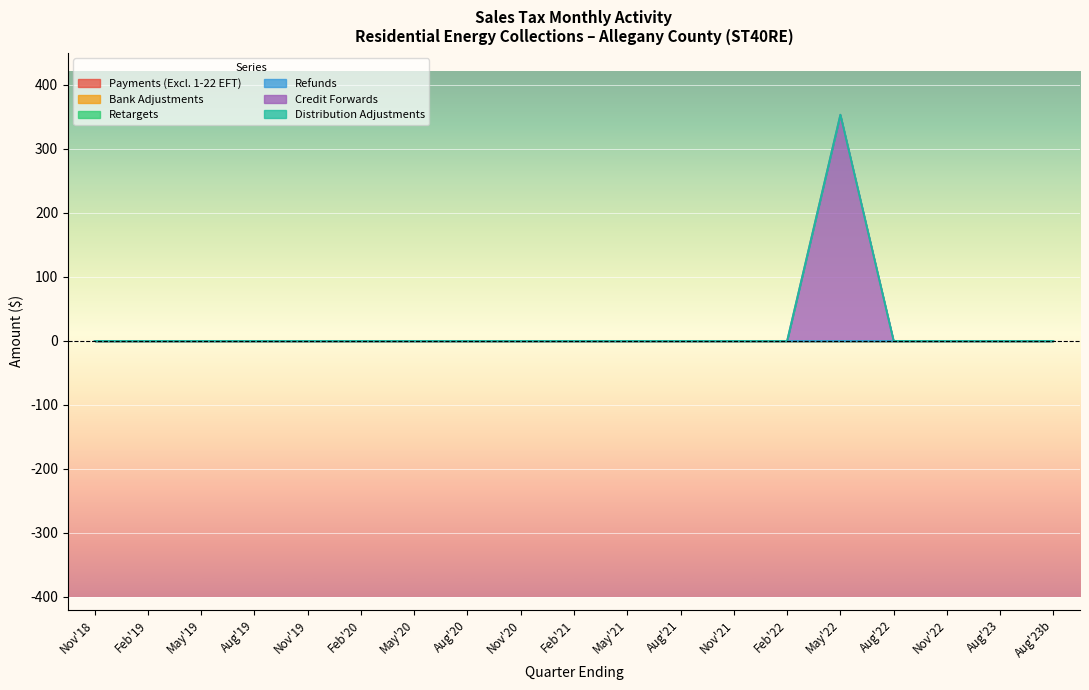

Which has a higher value, 11/30/2022 or 11/30/2021?

11/30/2022